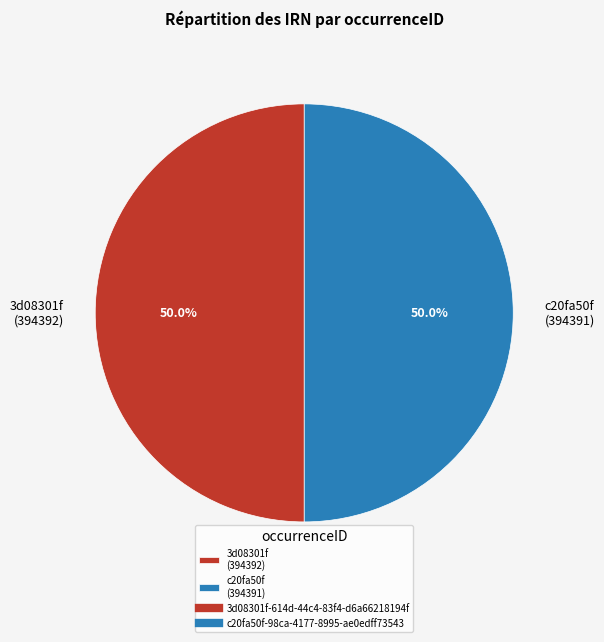

What percentage is NOT represented by c20fa50f (394391)?

50.0%